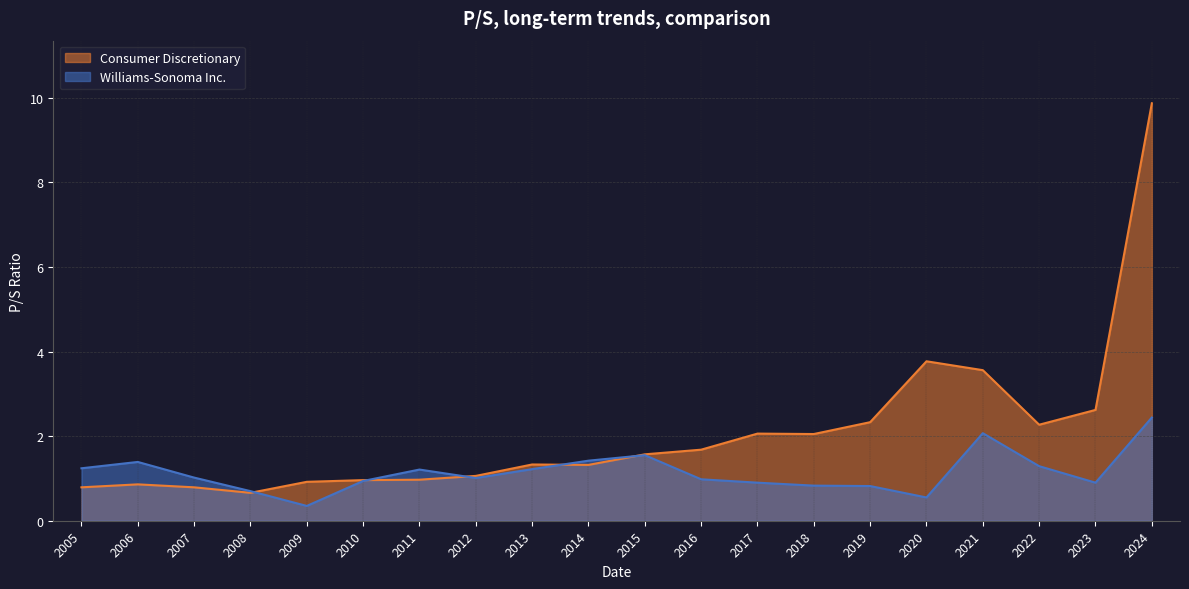

Rank the series by their maximum value, from lowest to highest.

Williams-Sonoma Inc., Consumer Discretionary